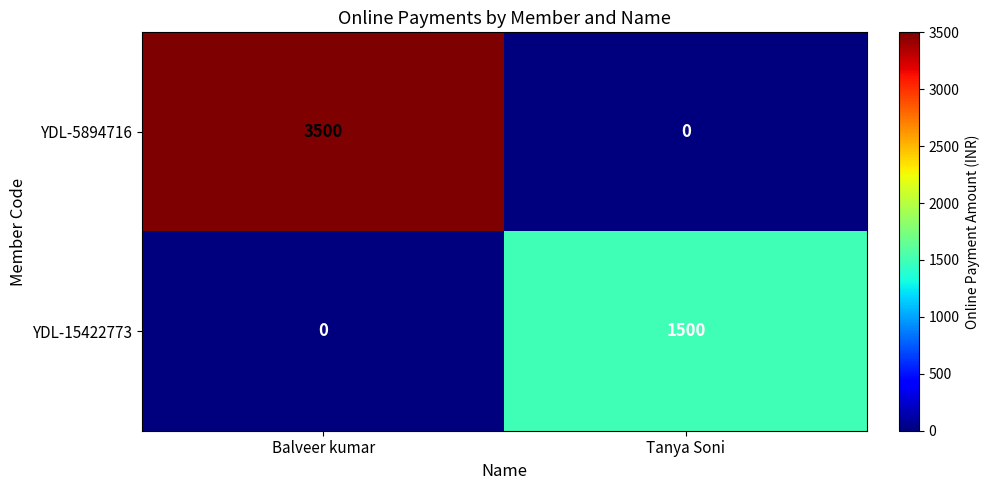

Rank the series by their average value, from highest to lowest.

YDL-5894716, YDL-15422773